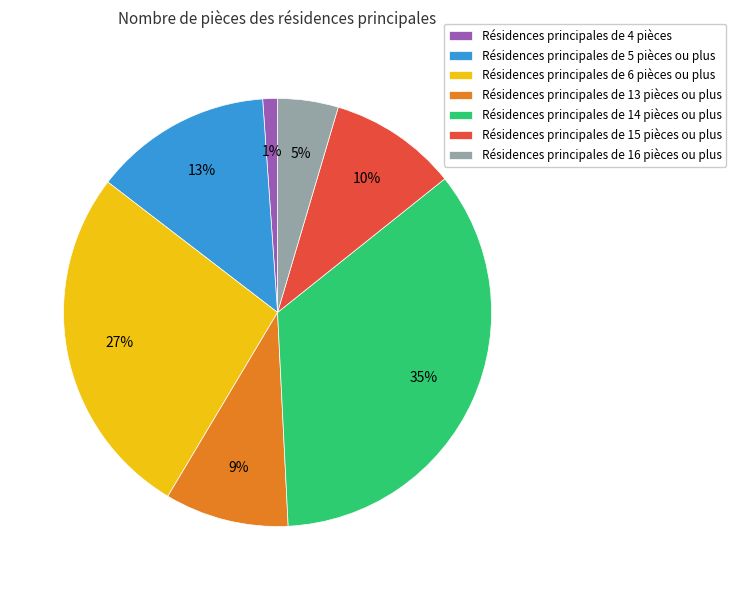

What is the smallest slice in the pie chart?

Résidences principales de 4 pièces